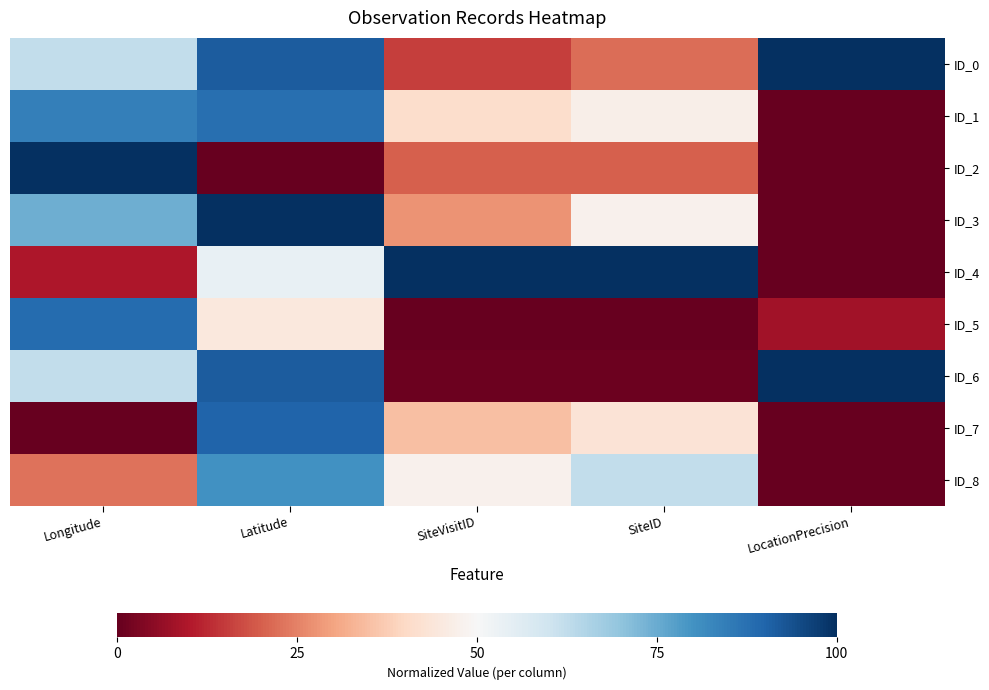

What is the total value across all series at SiteID?

3.4